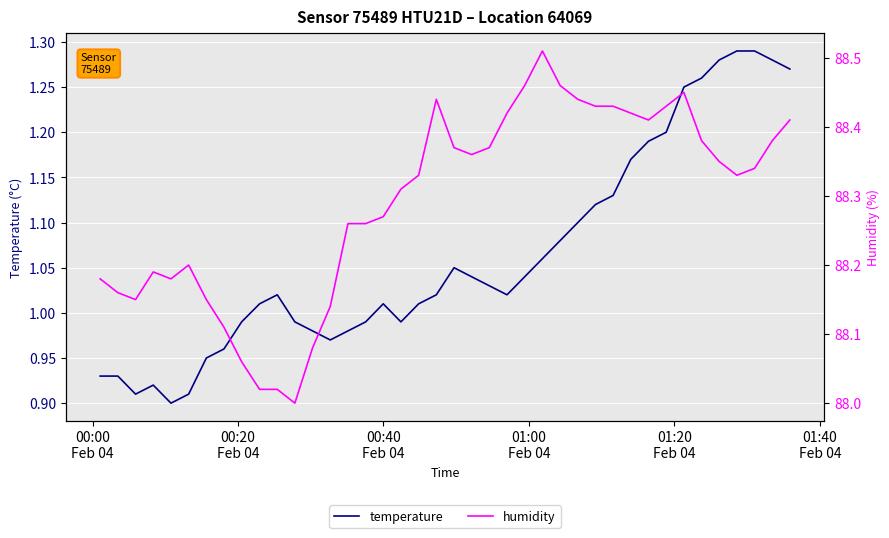

True or false: humidity and temperature intersect in this chart.

False